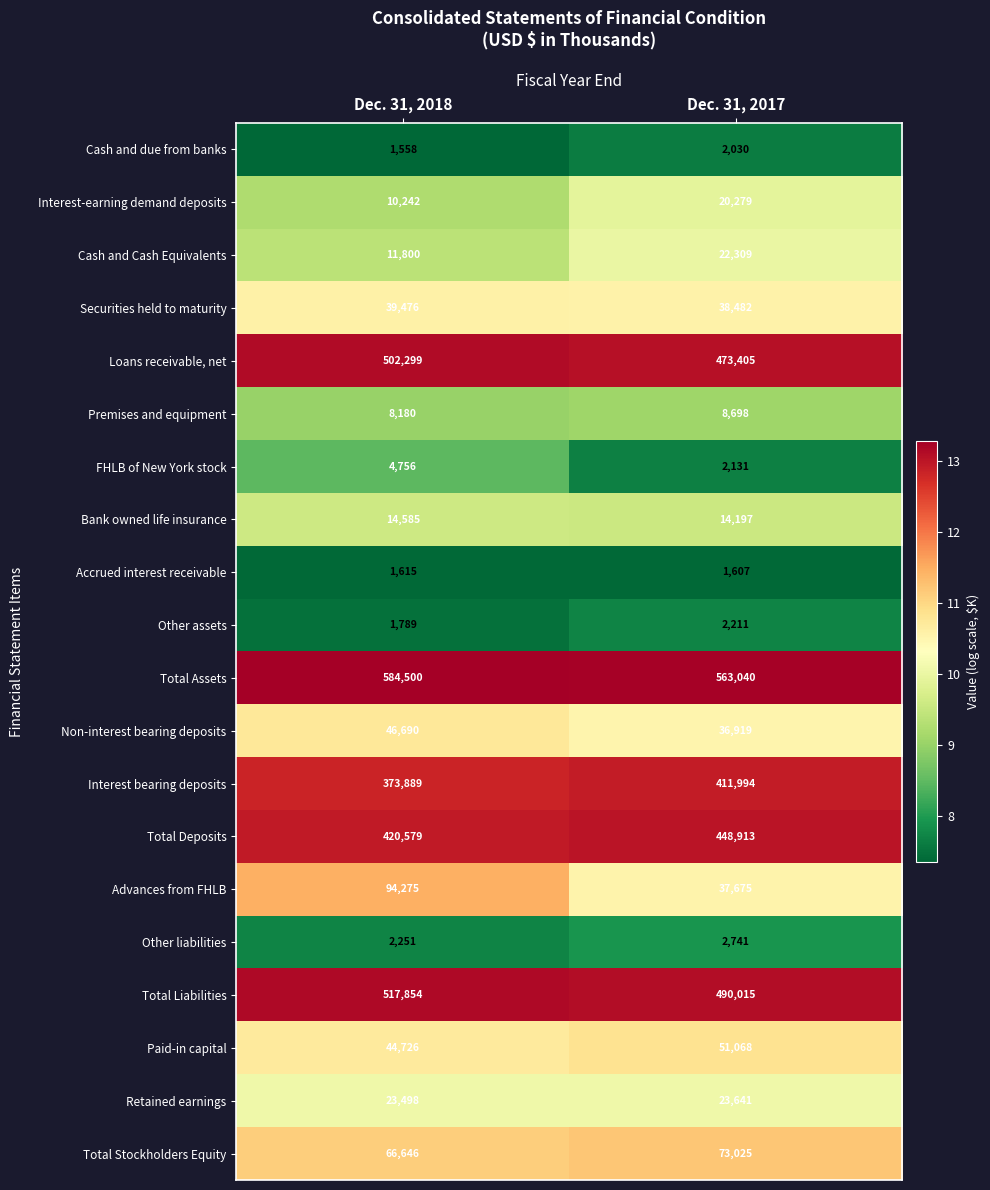

What is the sum of the FHLB of New York stock values at Dec. 31, 2017 and Dec. 31, 2018?

6887